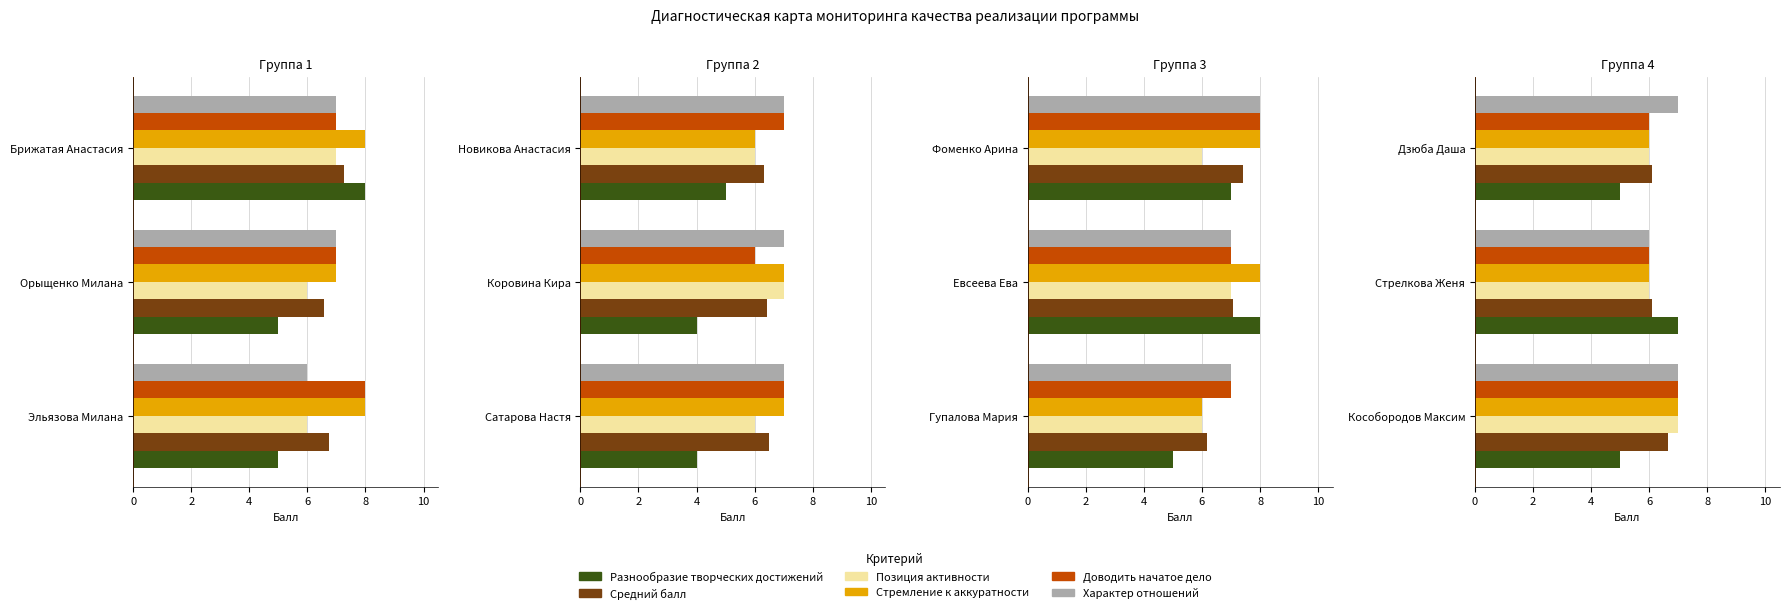

What are all the series names shown in the legend?

Разнообразие творческих достижений, Средний балл, Позиция активности, Стремление к аккуратности, Доводить начатое дело, Характер отношений